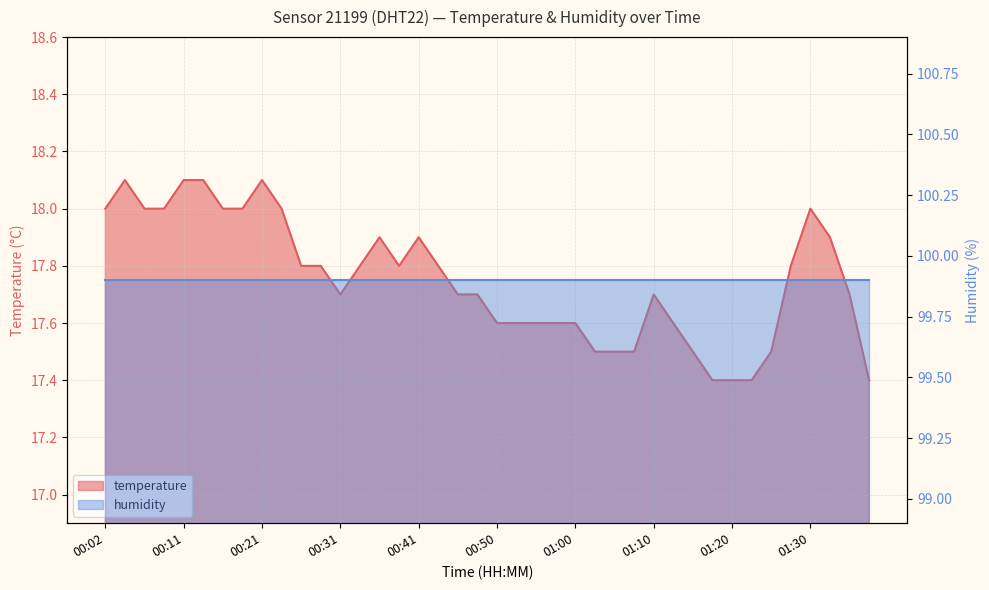

What is the average value?

17.8